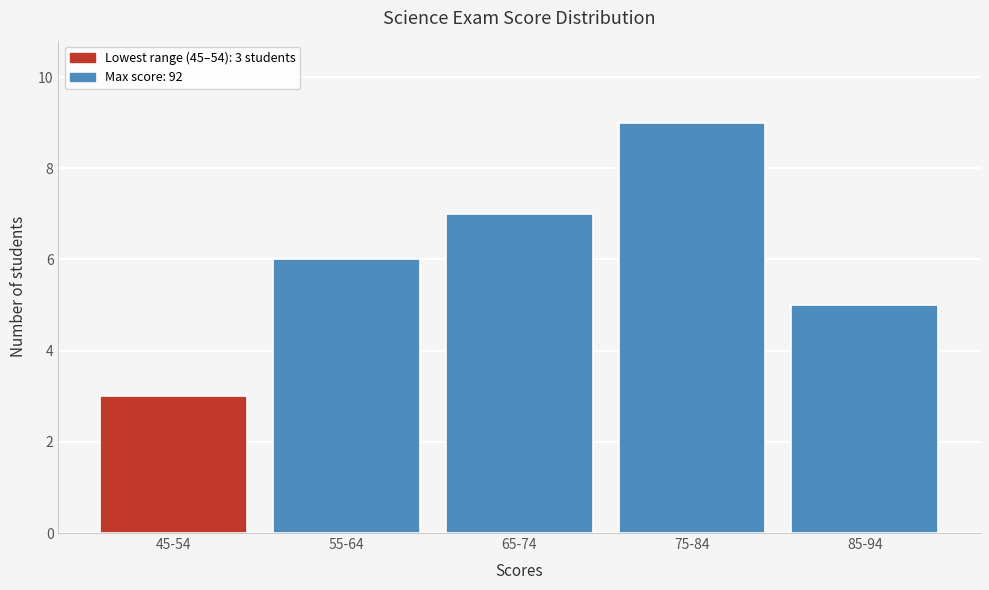

Reading left to right, extract all data points from this chart.

3	6	7	9	5